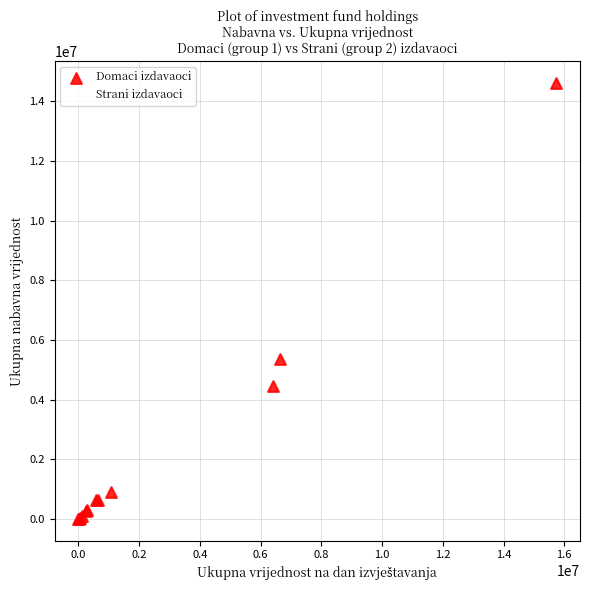

What are all the series names shown in the legend?

Domaci izdavaoci, Strani izdavaoci